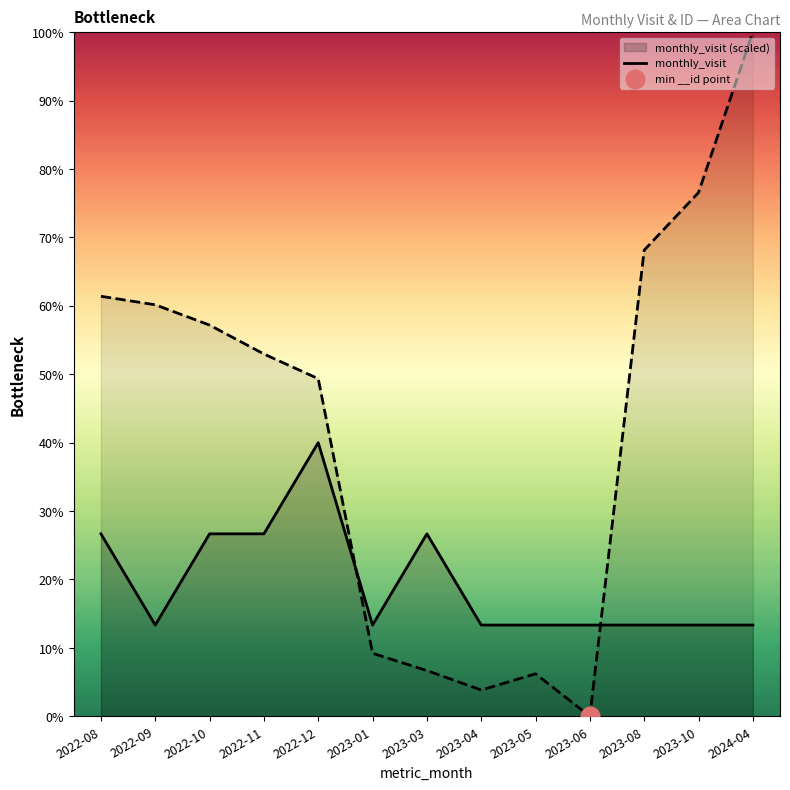

Approximately how many times larger is the value at 2022-12 compared to 2023-03?

1.5